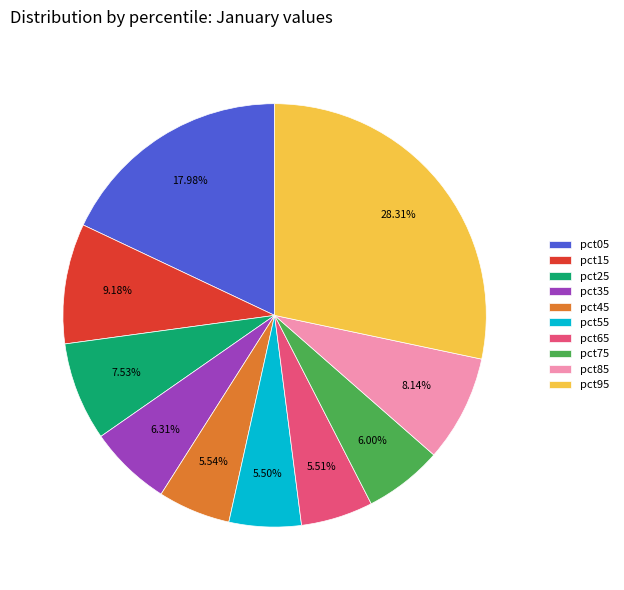

Is the sum of pct25 and pct75 greater than half?

No